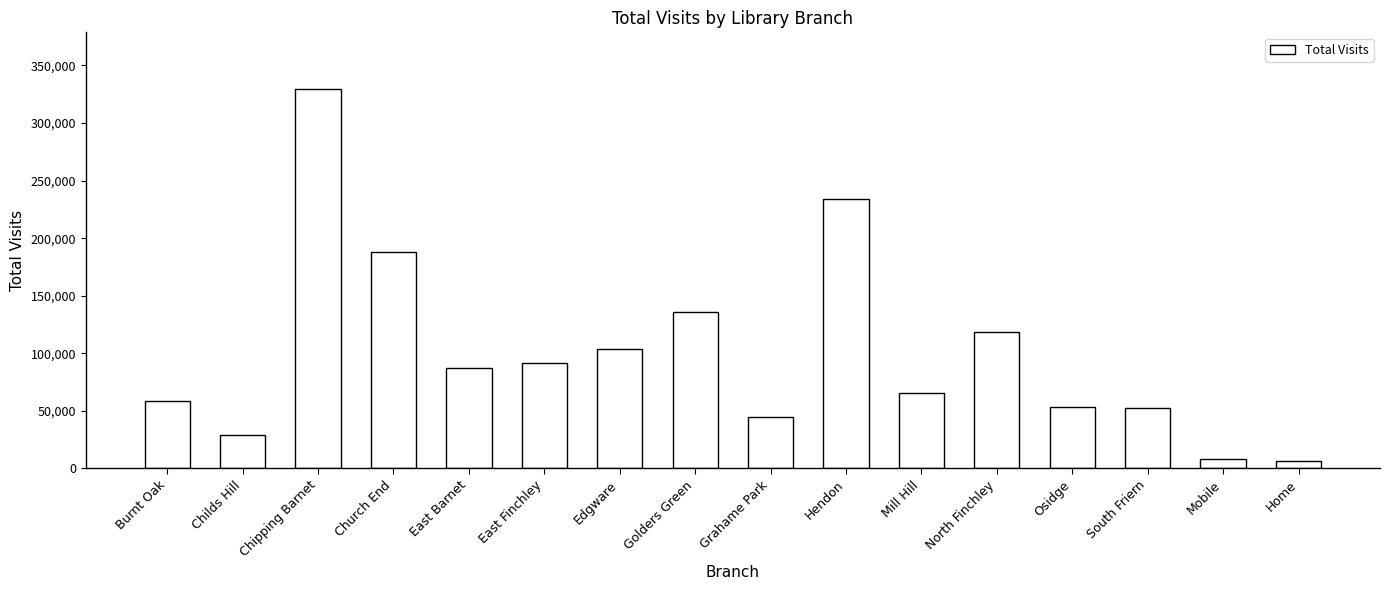

What is the difference between the values at Burnt Oak and East Barnet?

28649